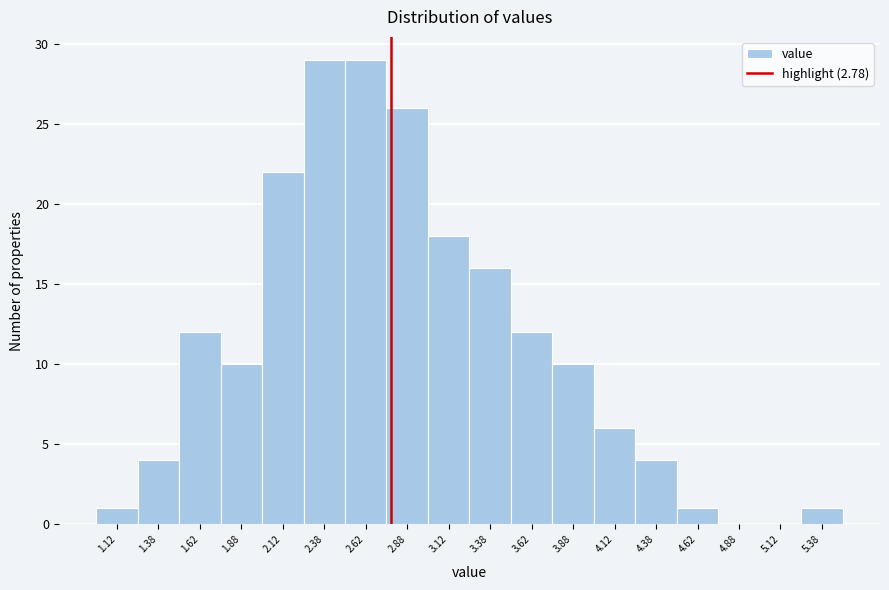

Reading left to right, transcribe this chart: for each bar, give the range it covers on the x-axis and its height. The values are not printed on the chart, so give them approximately, as read against the axis.

1.00 to 1.25: 1
1.25 to 1.50: 4
1.50 to 1.75: 12
1.75 to 2.00: 10
2.00 to 2.25: 22
2.25 to 2.50: 29
2.50 to 2.75: 29
2.75 to 3.00: 26
3.00 to 3.25: 18
3.25 to 3.50: 16
3.50 to 3.75: 12
3.75 to 4.00: 10
4.00 to 4.25: 6
4.25 to 4.50: 4
4.50 to 4.75: 1
4.75 to 5.00: 0
5.00 to 5.25: 0
5.25 to 5.50: 1